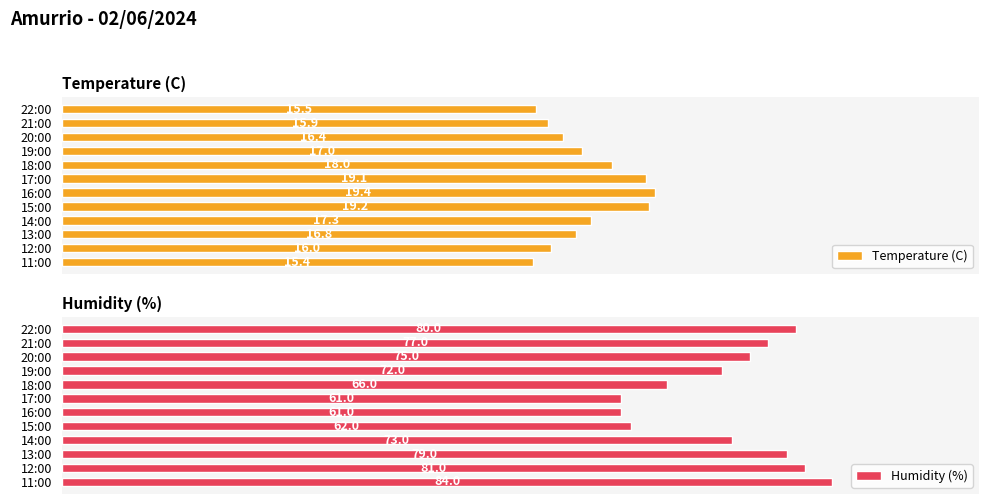

What is the average value of the Humidity (%) series?

72.6